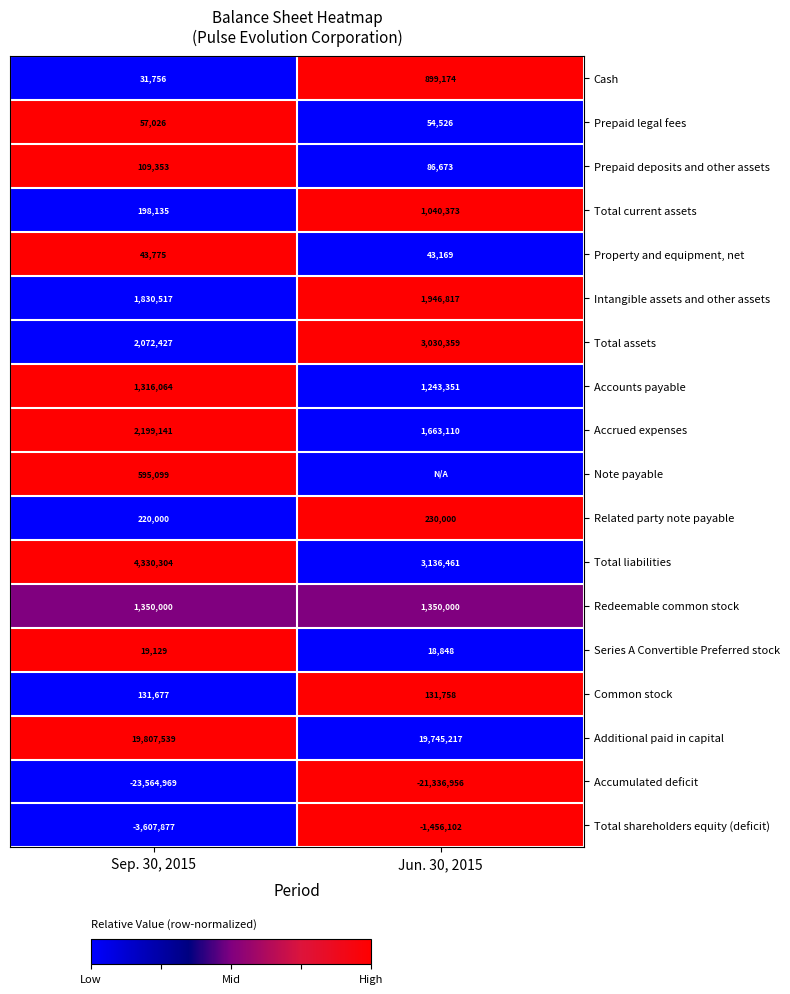

At how many categories does at least one series exceed 0?

2